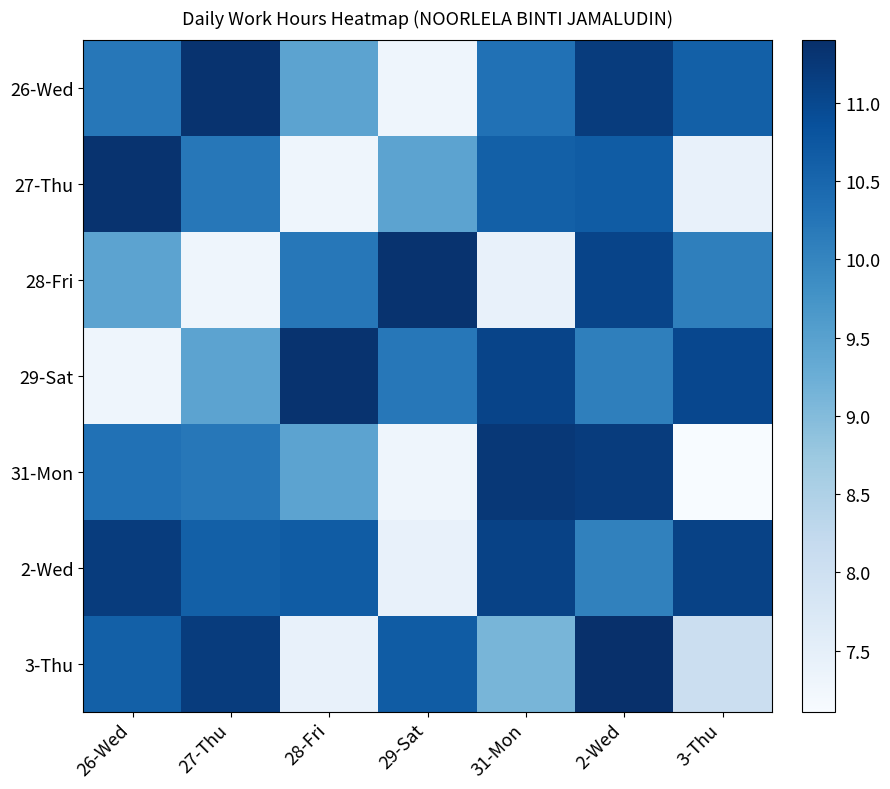

At 27-Thu, list the series in order from largest to smallest.

26-Wed, 3-Thu, 2-Wed, 27-Thu, 31-Mon, 29-Sat, 28-Fri